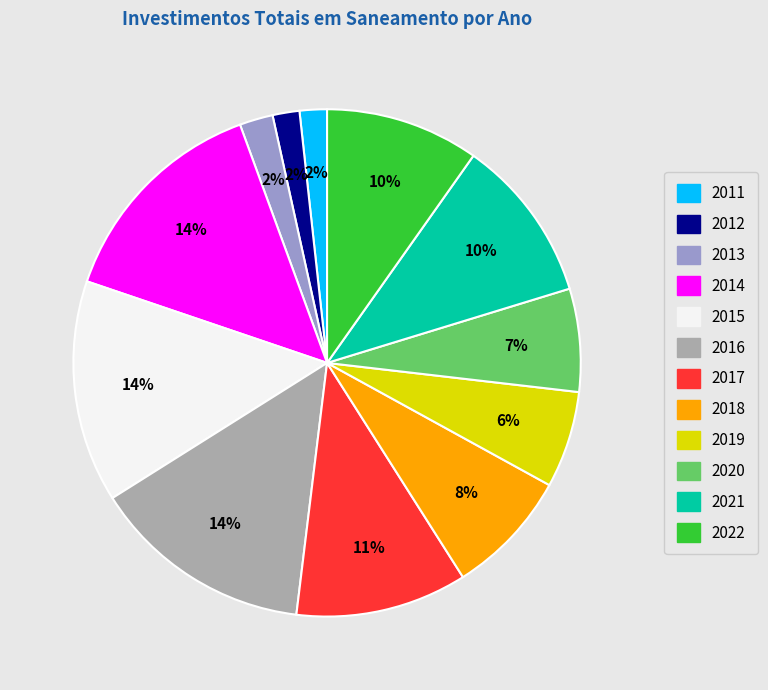

Is the sum of 2016 and 2020 greater than half?

No